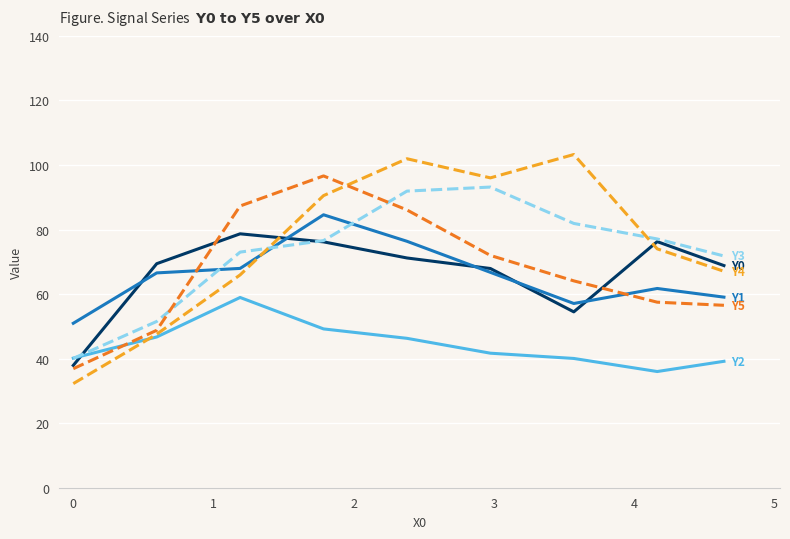

What is the greatest value displayed?

103.2